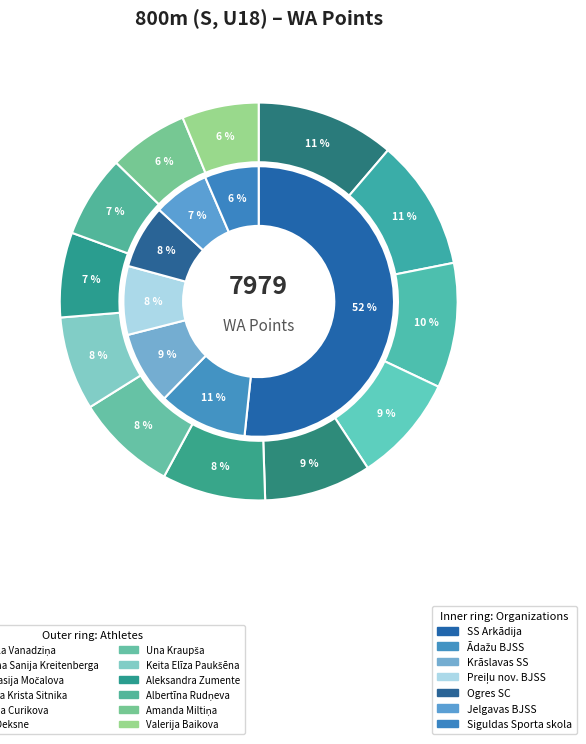

What is the change in value from Valērija Curikova to Aleksandra Zumente?

-145